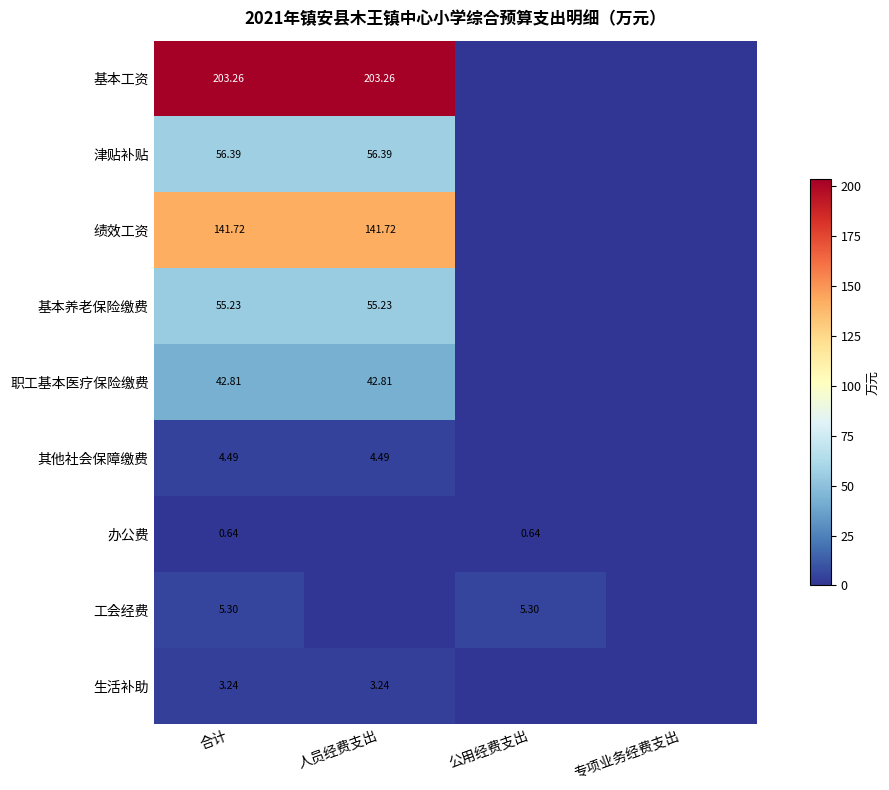

List the labels in order of 办公费 value, smallest first.

人员经费支出, 专项业务经费支出, 合计, 公用经费支出